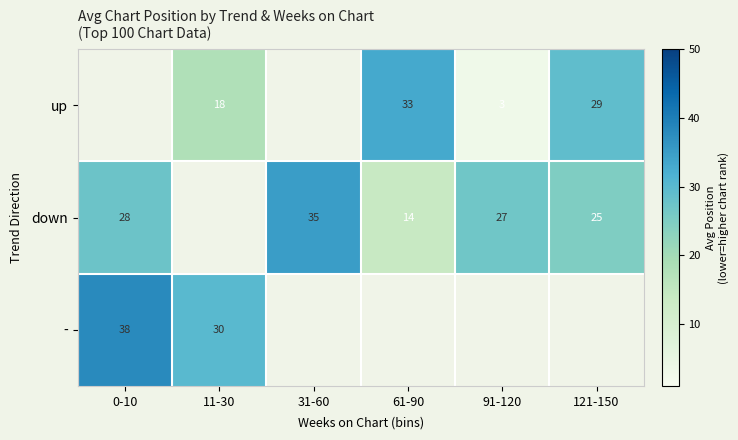

What is the sum of the down values at 61-90 and 31-60?

49